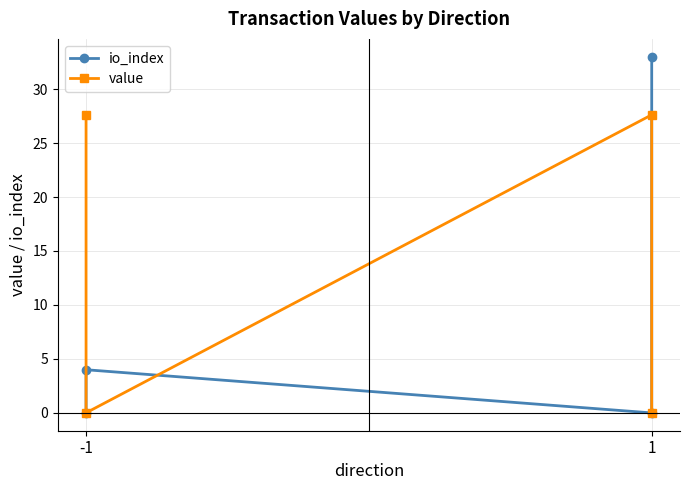

Where does the value series first go above 27?

-1